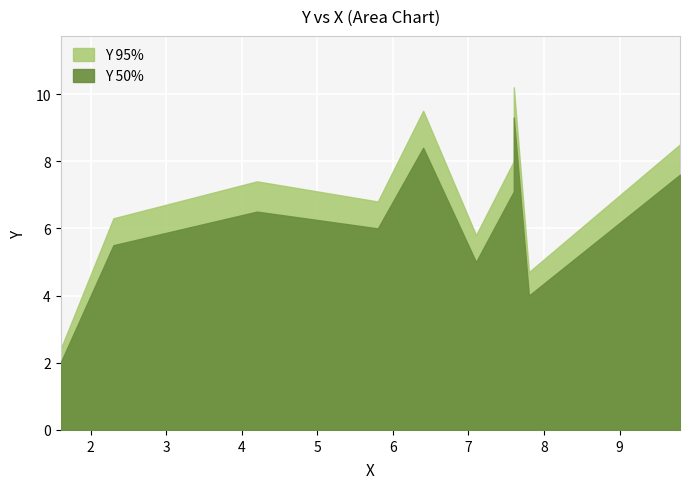

How many lines are shown in the chart?

2